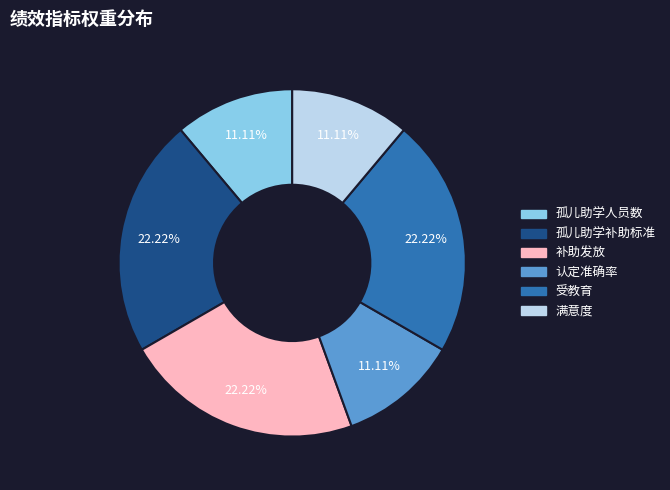

Do 认定准确率 and 受教育 together represent more than half of the pie?

No